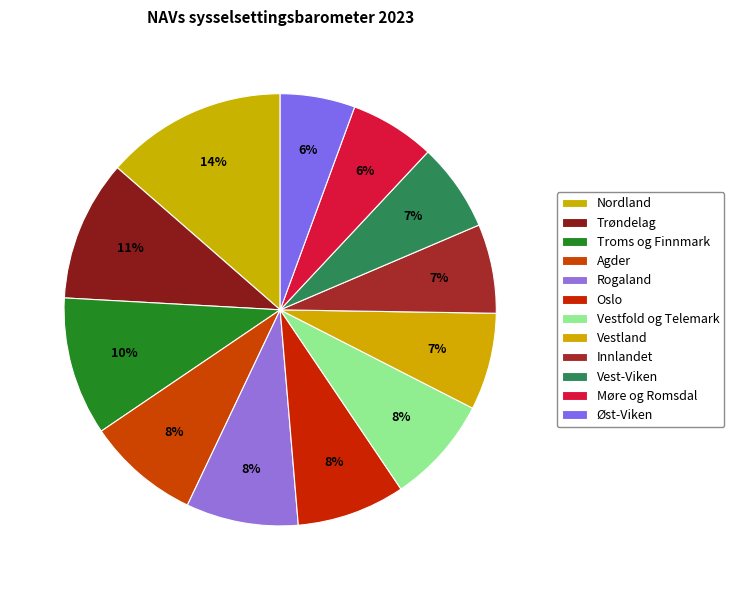

Which category has the biggest portion of the pie?

Nordland